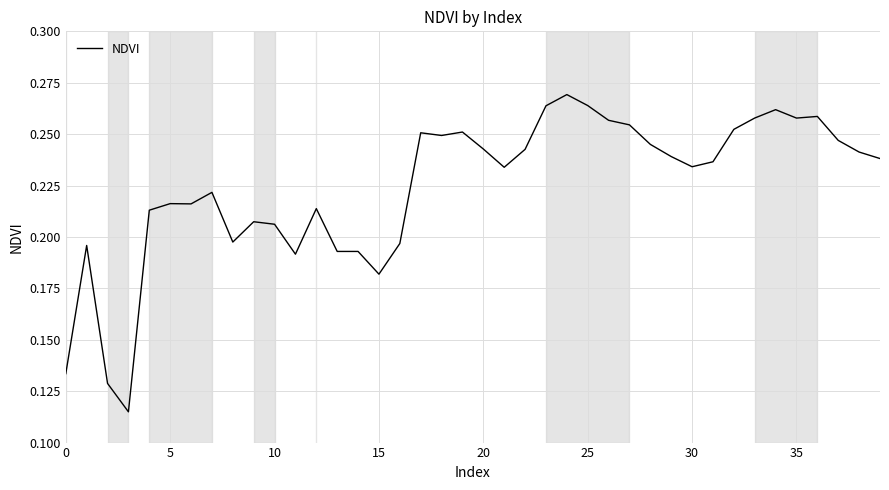

How many lines are shown in the chart?

1